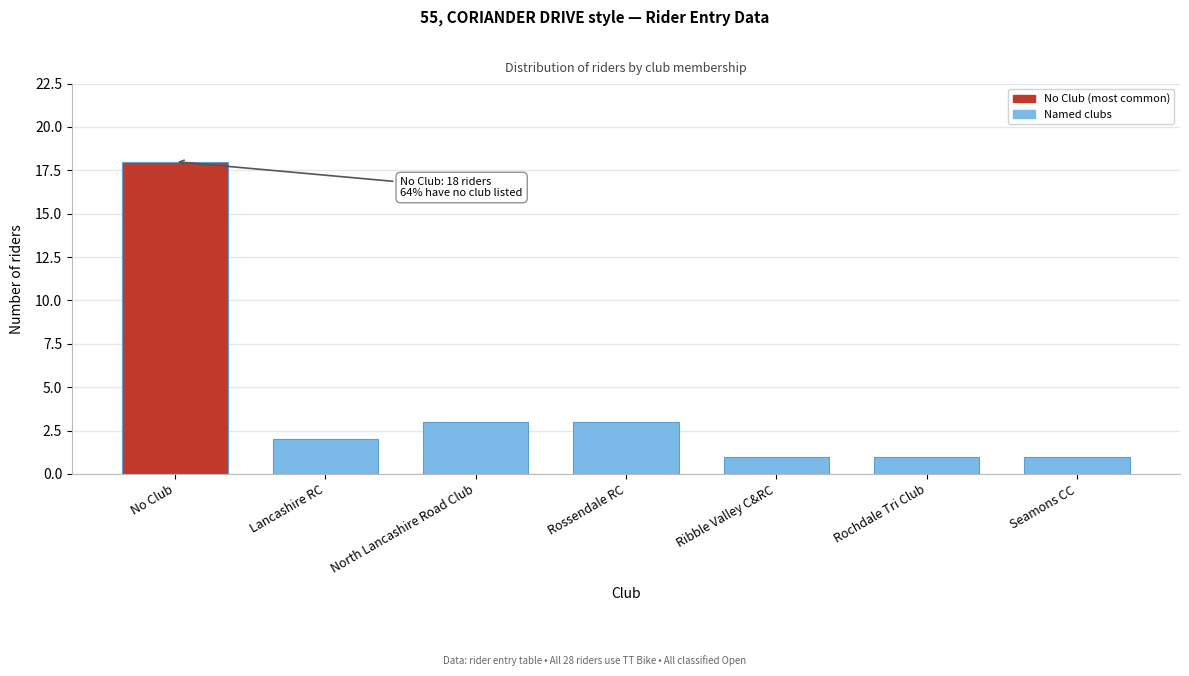

Reading left to right, extract all data points from this chart.

No Club=18	Lancashire RC=2	North Lancashire Road Club=3	Rossendale RC=3	Ribble Valley C&RC=1	Rochdale Tri Club=1	Seamons CC=1